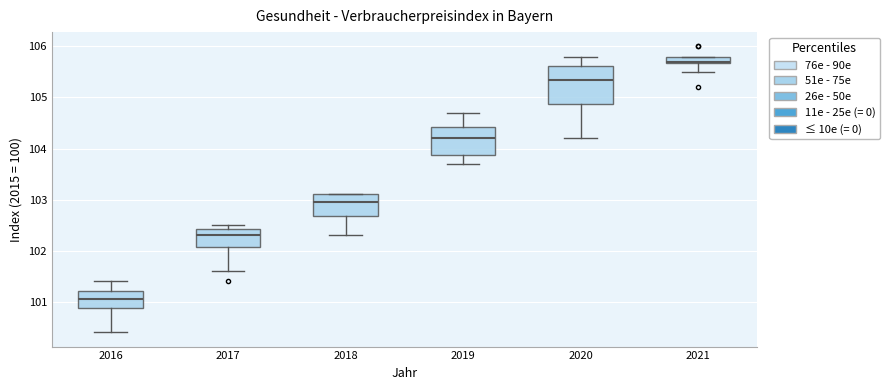

Where is the lower edge of the box at x = 2018 on the y-axis? The values are not printed on the chart, so give them approximately, as read against the axis.

102.7